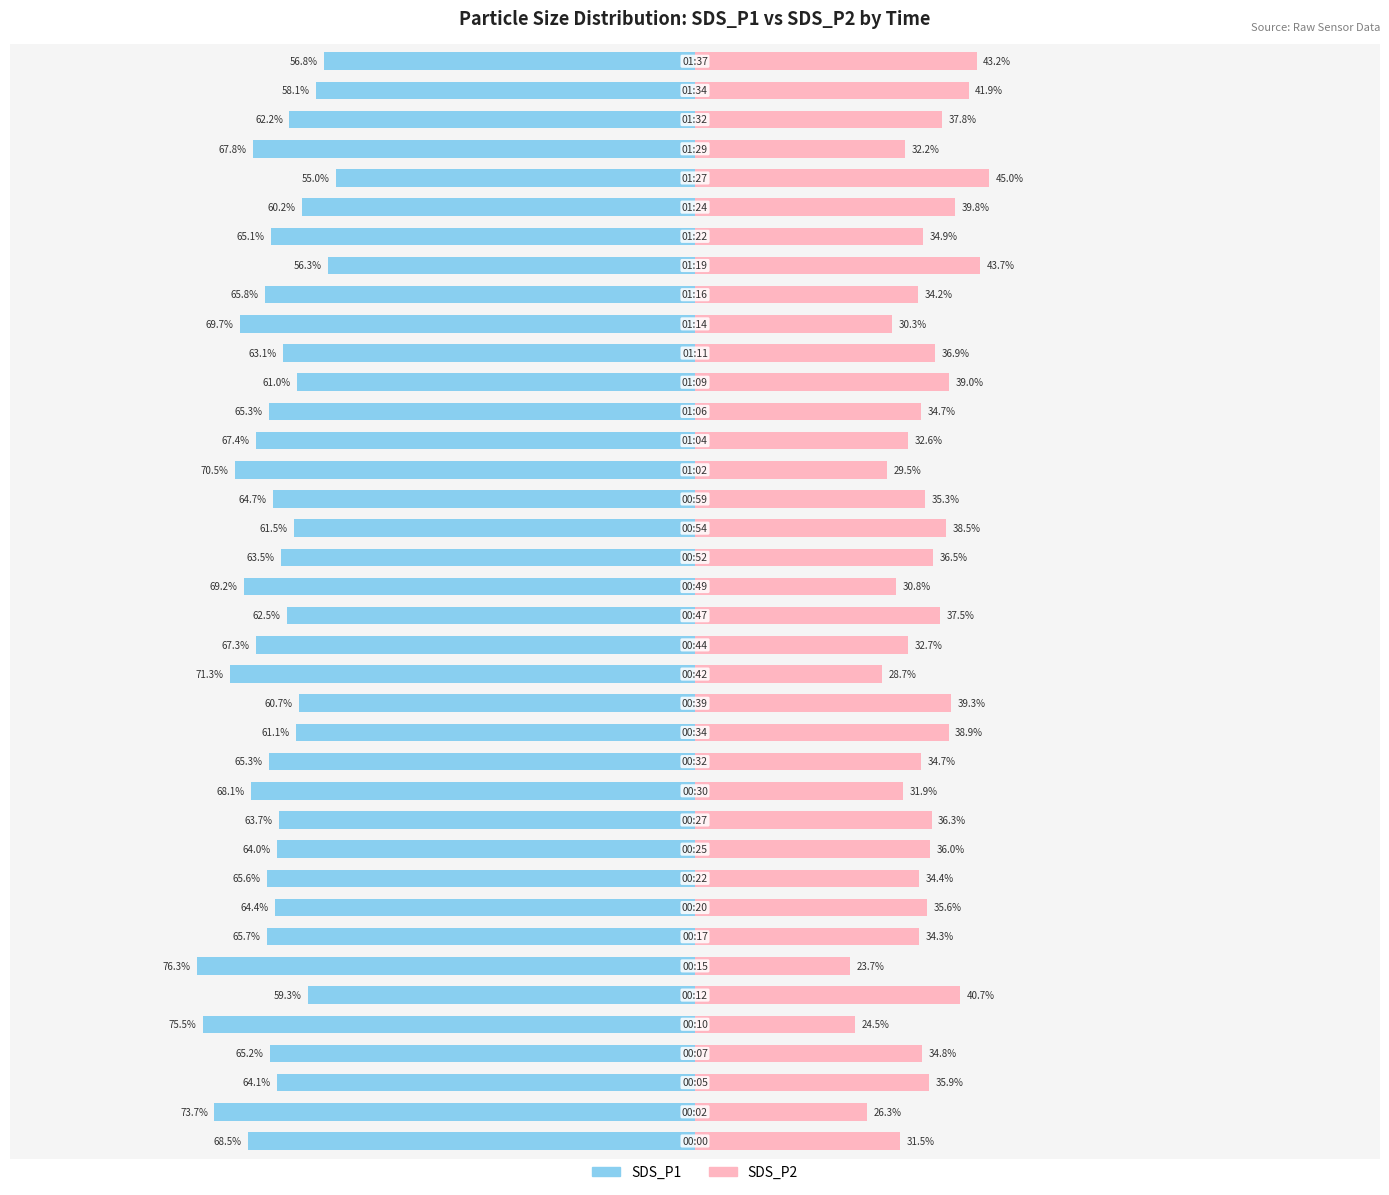

Count the number of categories in the chart.

38